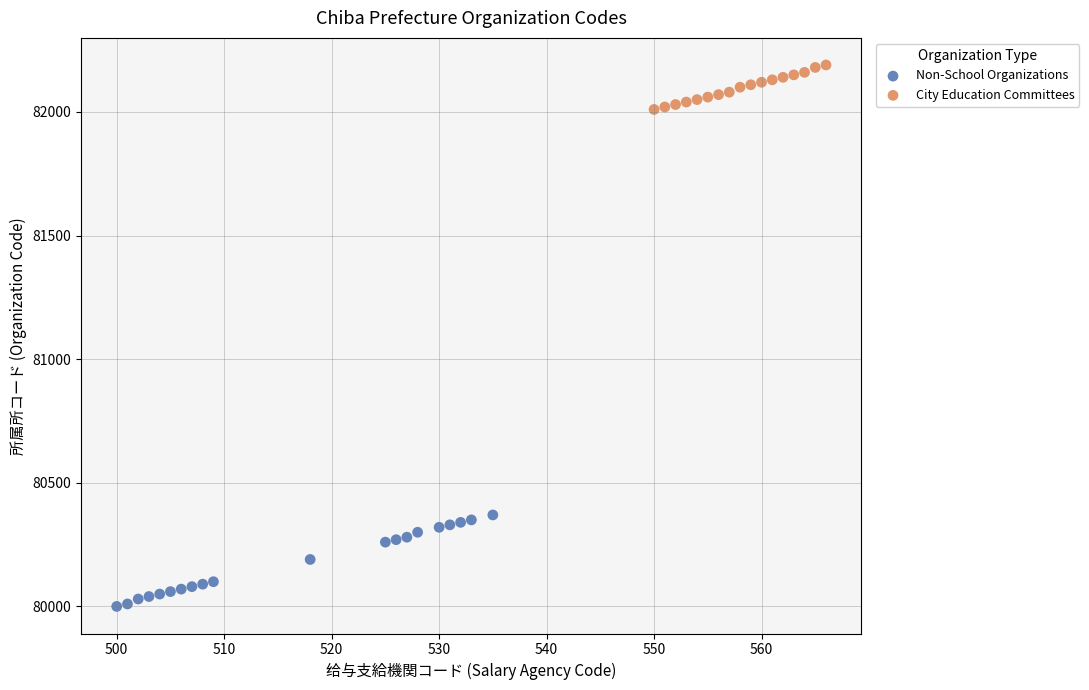

Which series reaches the minimum Y coordinate?

Non-School Organizations